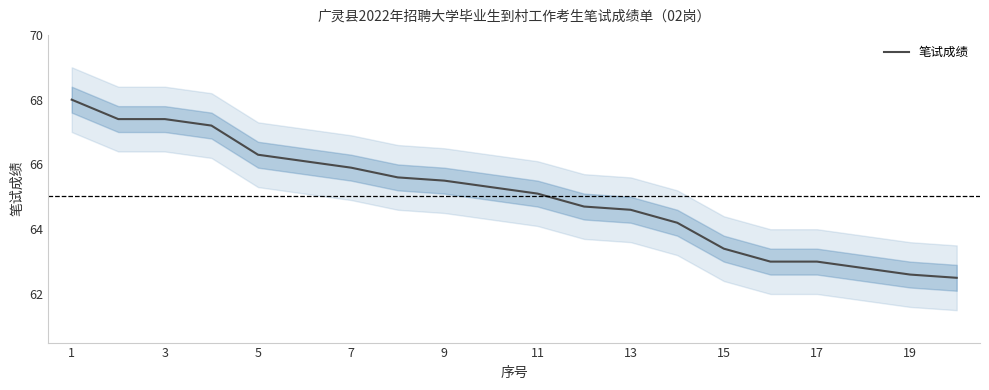

What is the smallest value displayed?

62.5